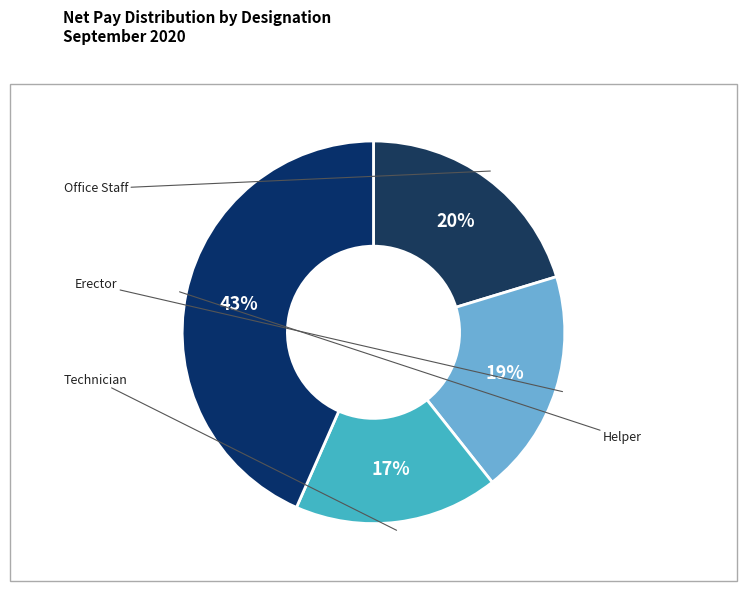

What is the largest slice in the pie chart?

Technician